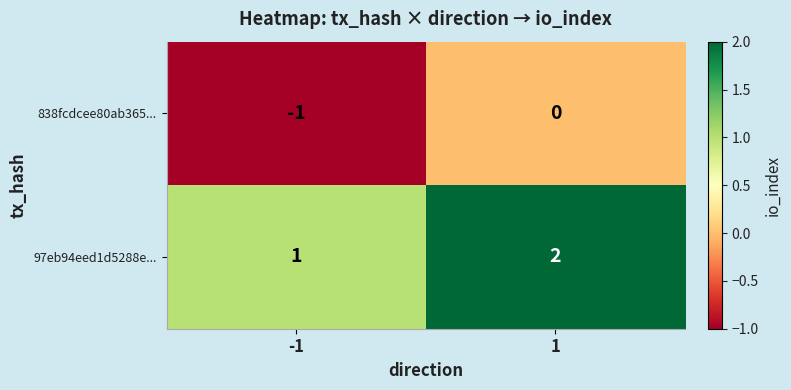

Is it true that 97eb94eed1d5288e... equals 1 at -1?

True